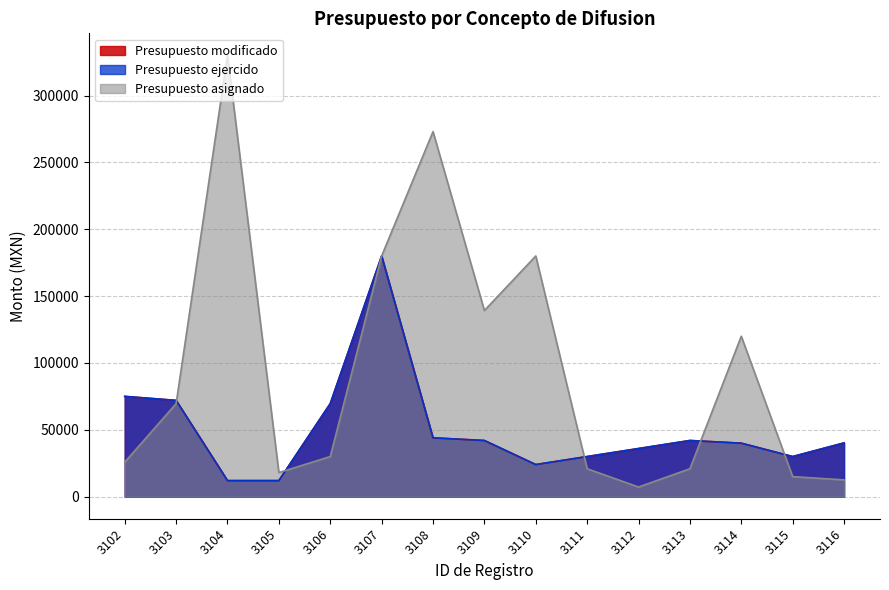

Is the value of Presupuesto asignado at 3109 greater than the value of Presupuesto modificado at 3104?

Yes